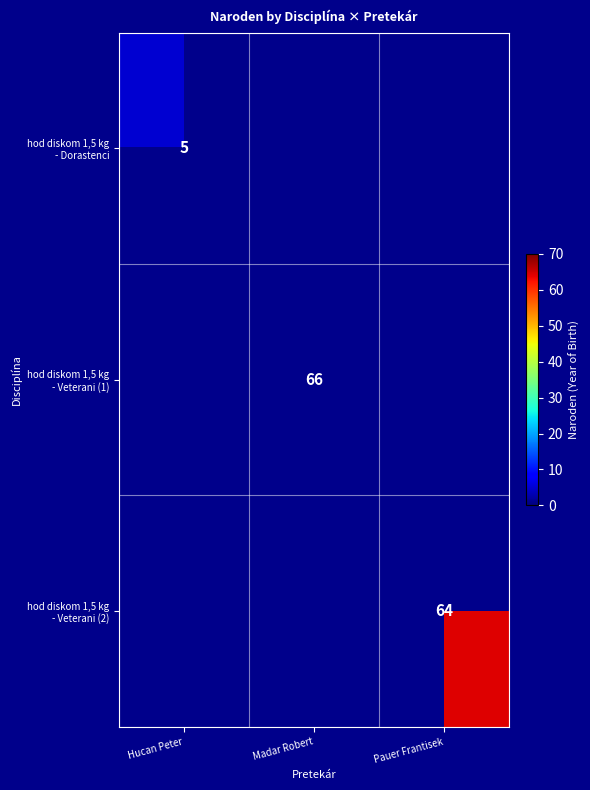

Which category has the lowest value across all series?

Hucan Peter